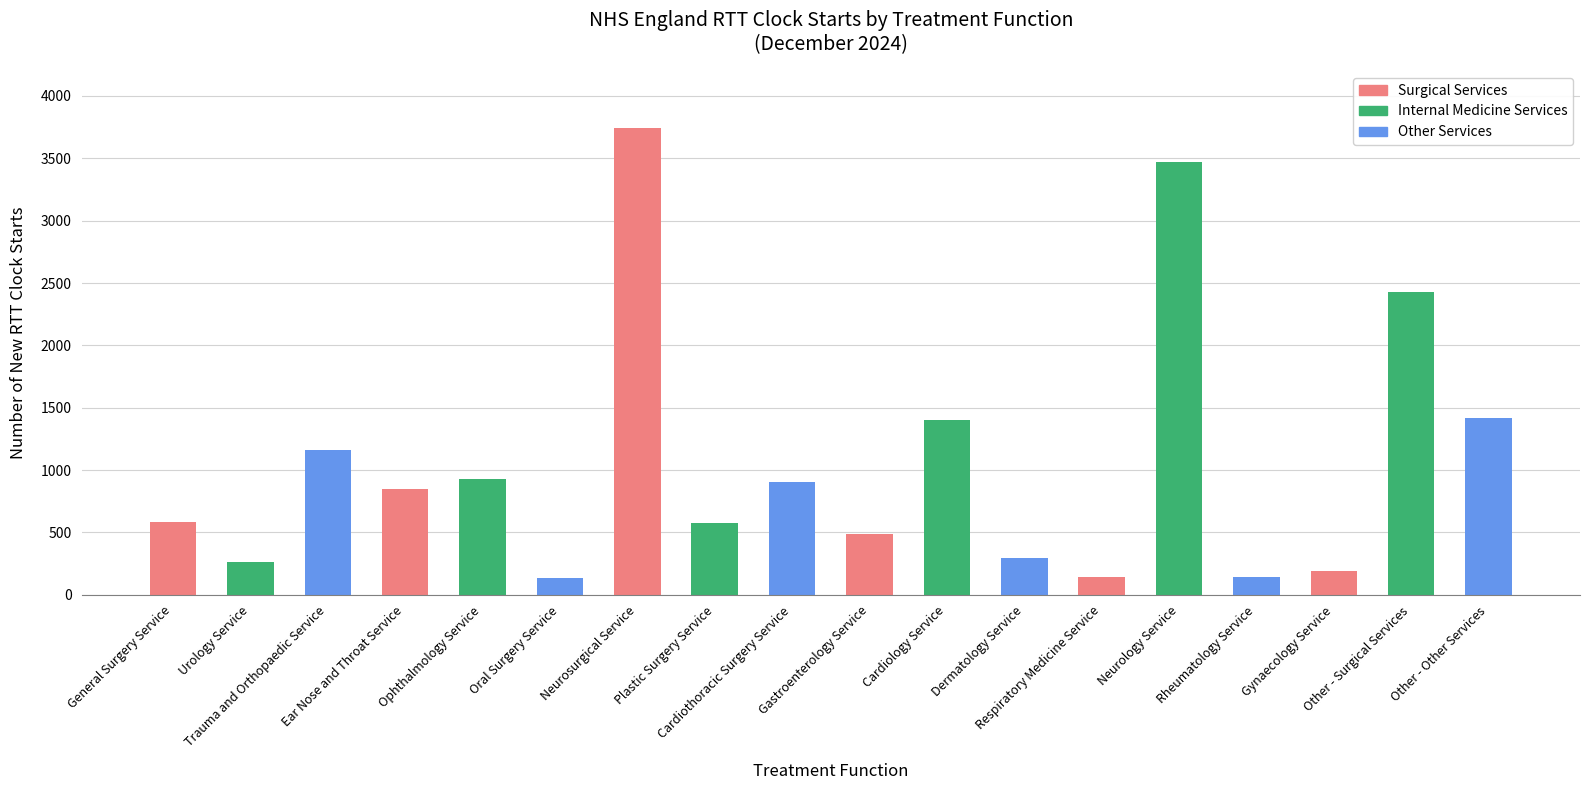

What is the minimum value shown in the chart?

131